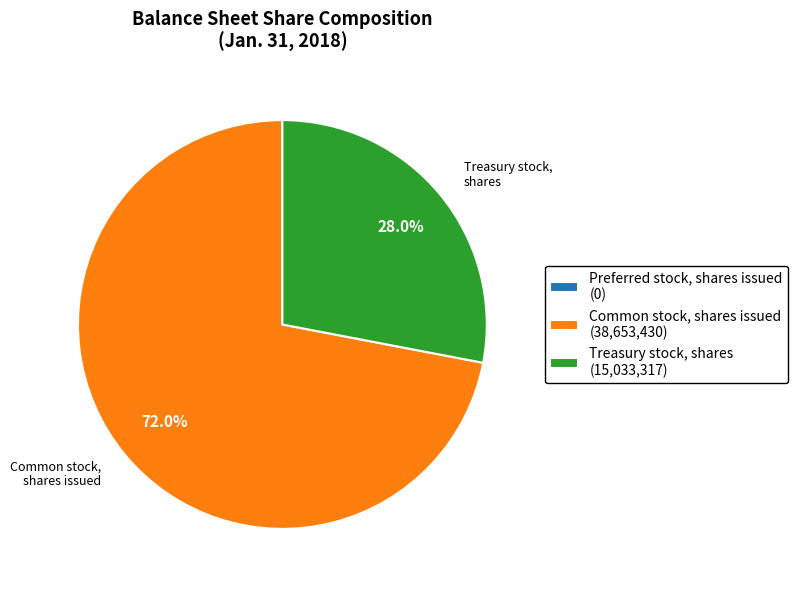

What portion of the pie excludes Common stock, shares issued (38,653,430)?

28.0%